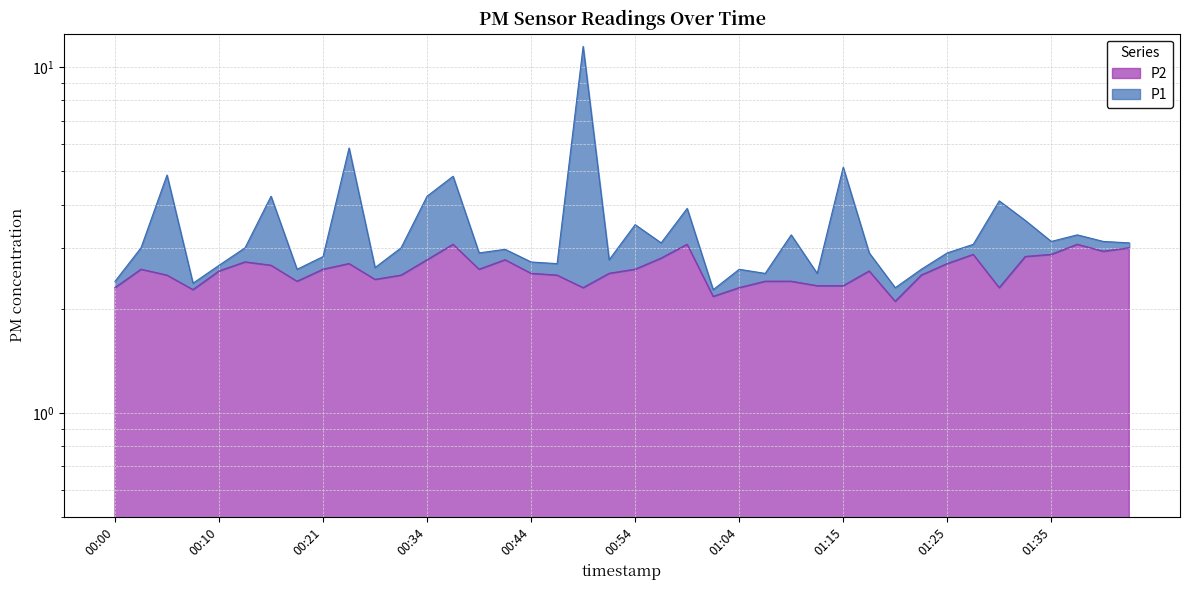

How many lines are shown in the chart?

2